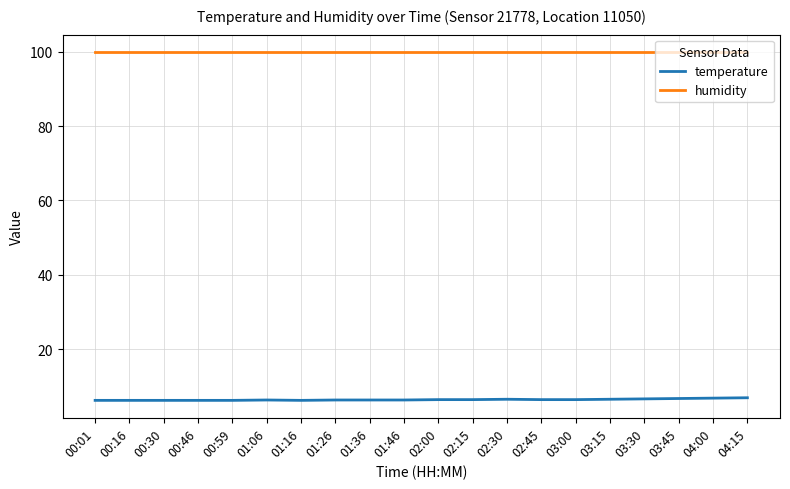

True or false: humidity and temperature cross at least once.

False